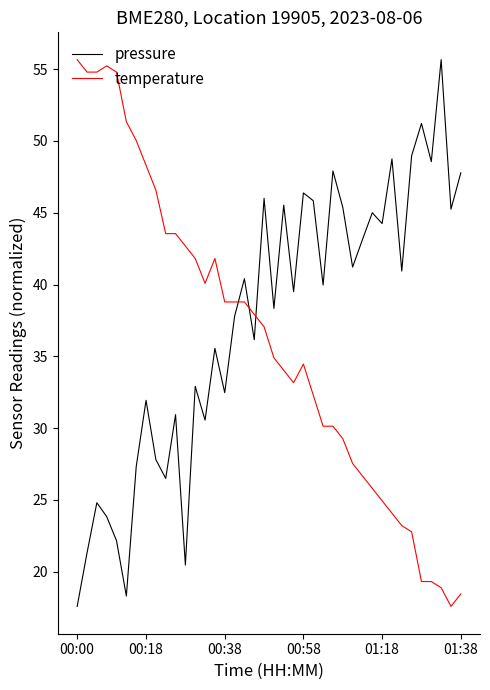

Which series ends up on top after the final intersection of pressure and temperature?

pressure